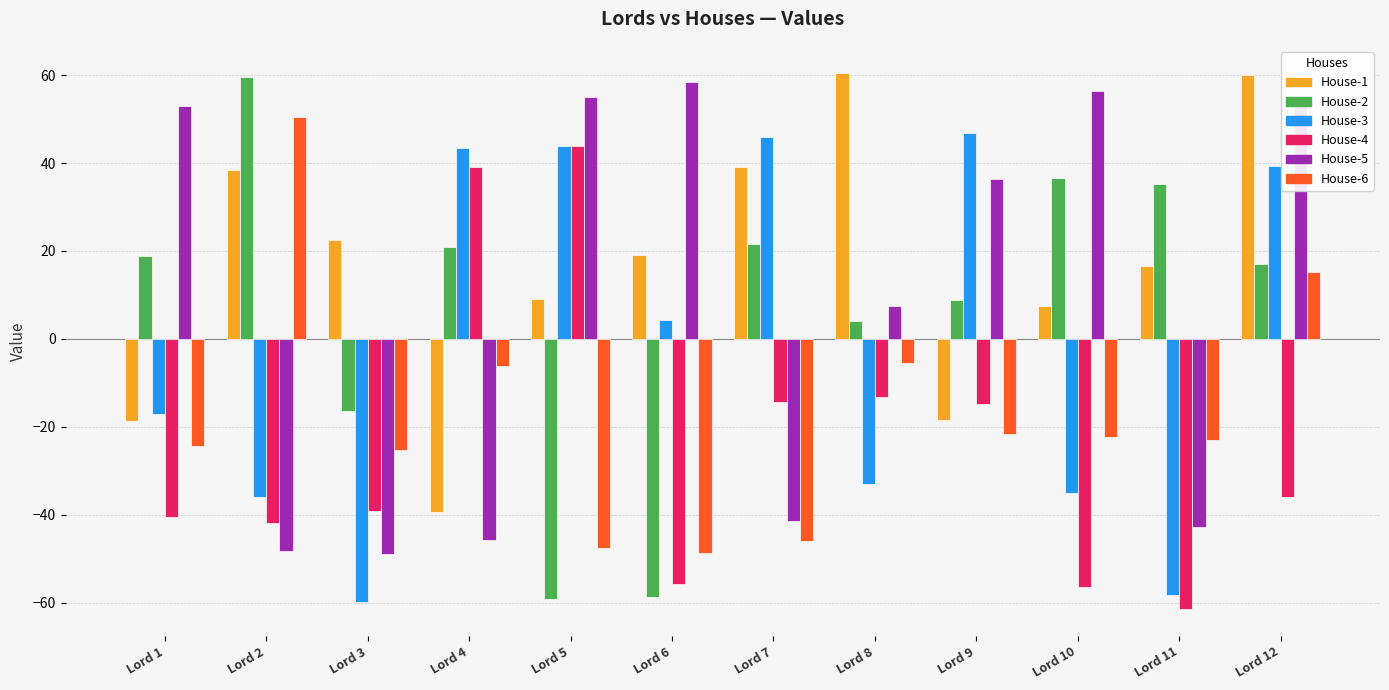

At which label does House-4 reach its minimum?

Lord 11